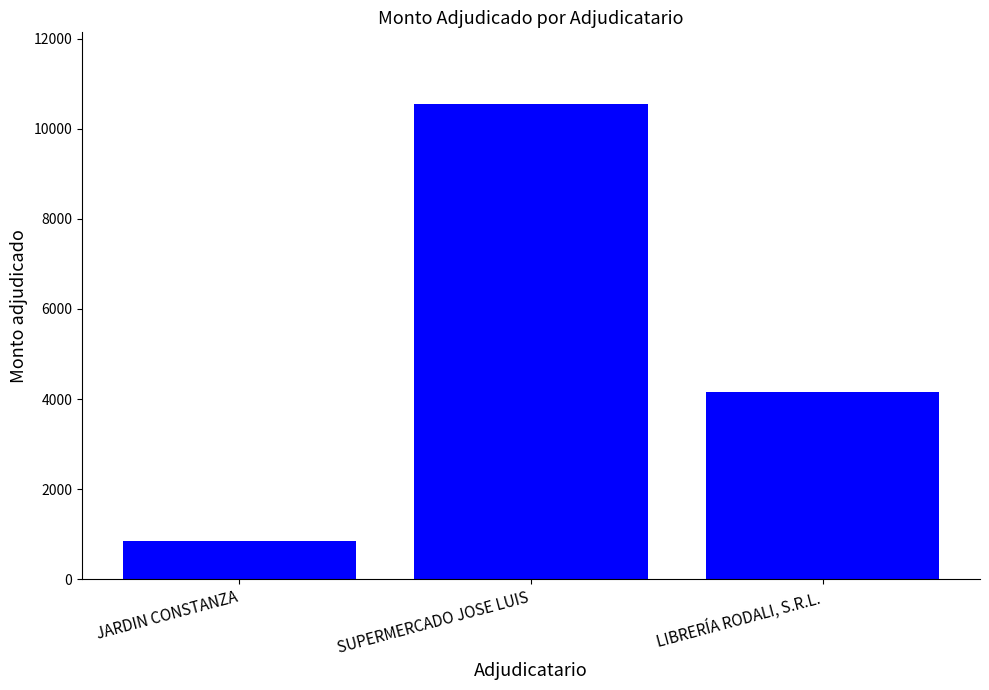

Is it true that the value at LIBRERÍA RODALI, S.R.L. is 4149.3?

True